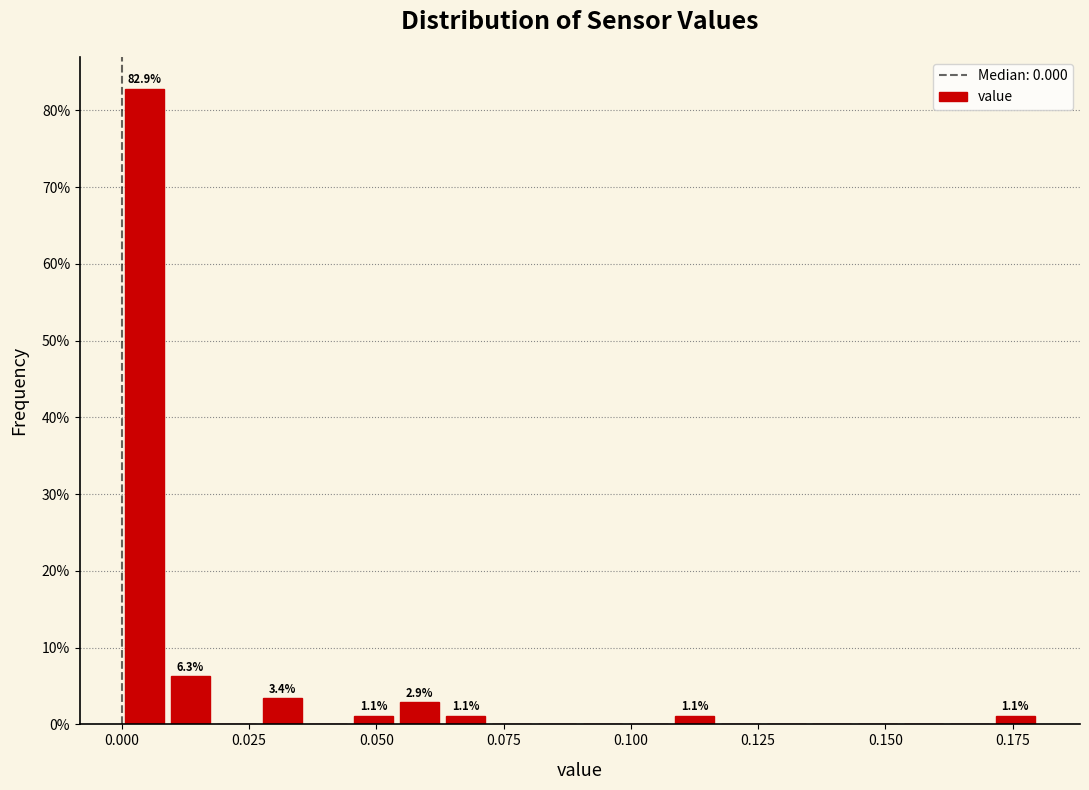

Read against the x-axis, roughly where is the centre of the tallest bar?

0.005